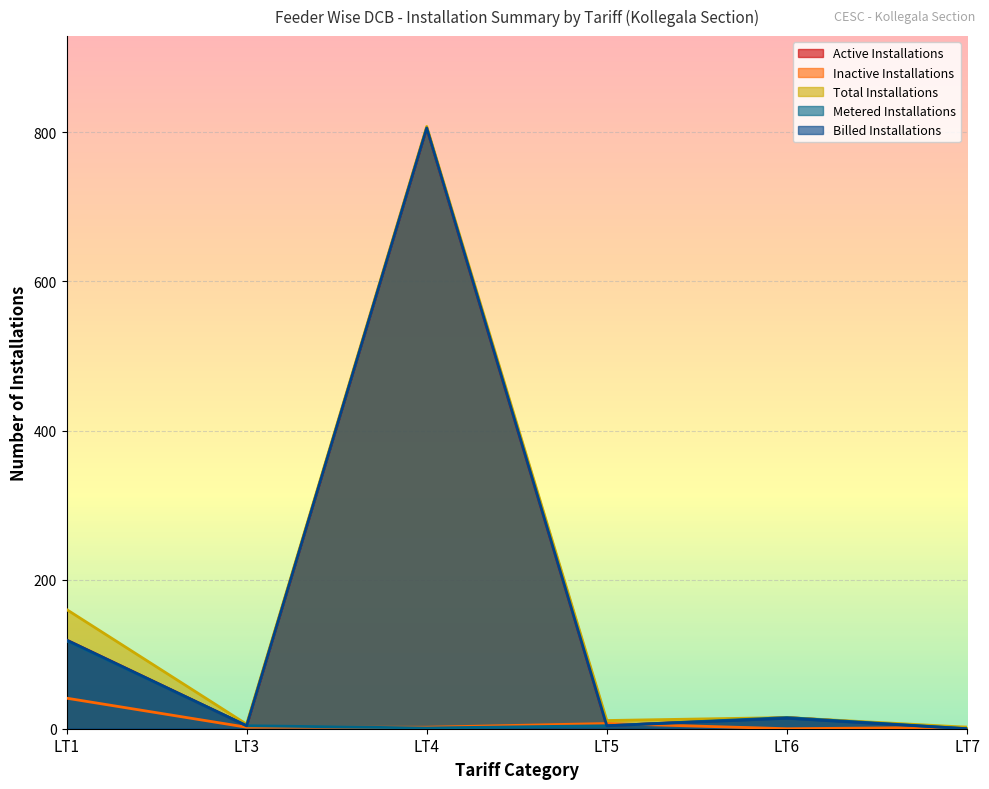

The Inactive Installations series shows 7 at LT5. True or false?

True